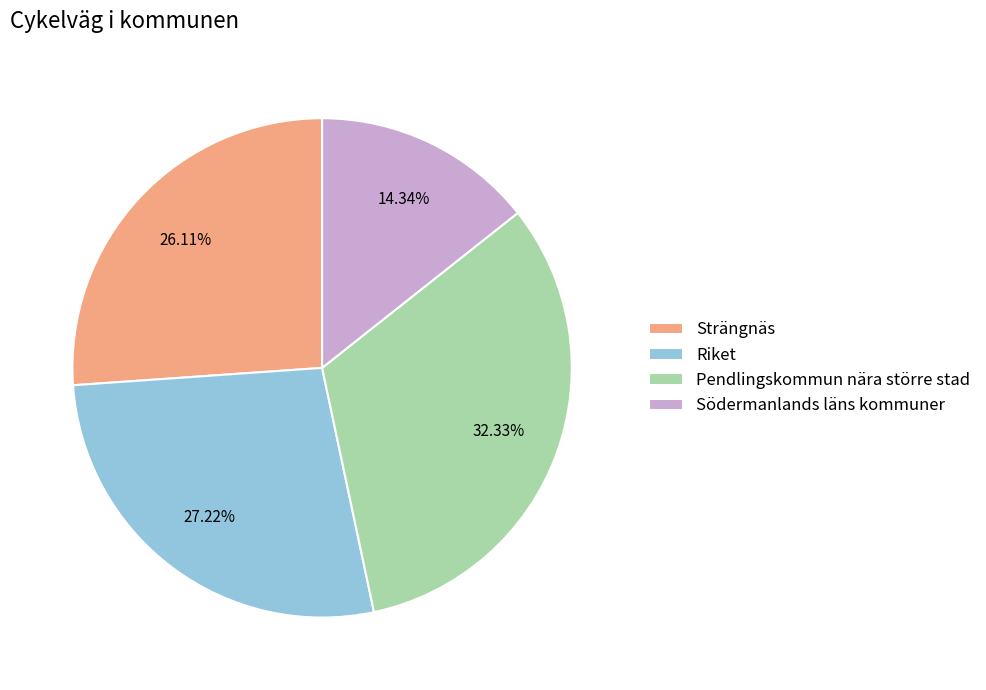

What is the ratio of the value at Pendlingskommun nära större stad to the value at Södermanlands läns kommuner?

2.3